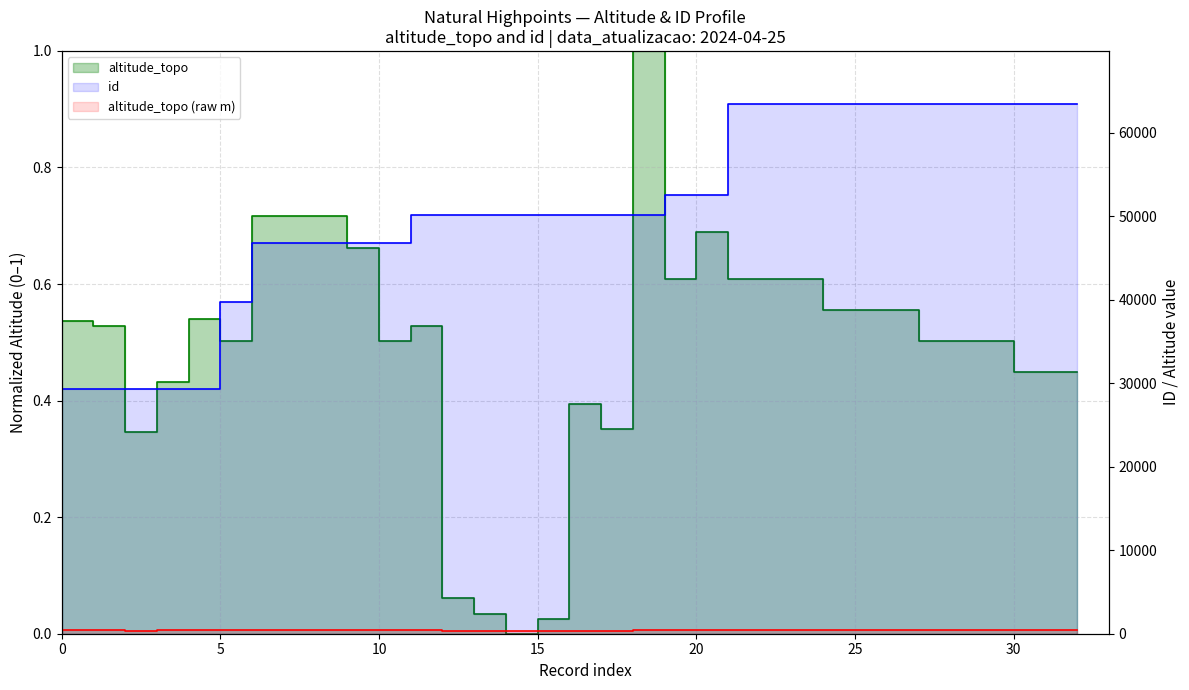

Is it true that altitude_topo equals 0.5 at 10?

False